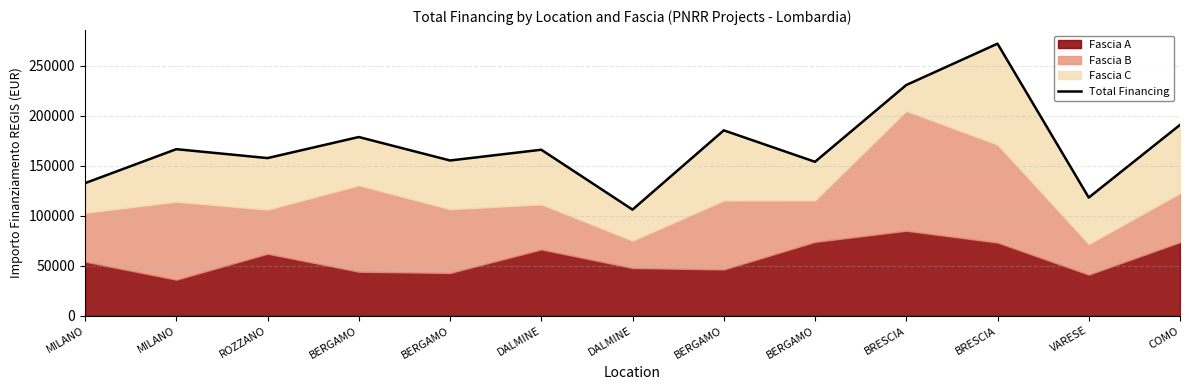

Reading left to right, transcribe all the data shown in this chart.

MILANO=132561.9	MILANO=166505.7	ROZZANO=157603.3	BERGAMO=178652.1	BERGAMO=155210.6	DALMINE=165949.9	DALMINE=106115.6	BERGAMO=185315.9	BERGAMO=153896.1	BRESCIA=230603.6	BRESCIA=271909.2	VARESE=118142.1	COMO=190774.1